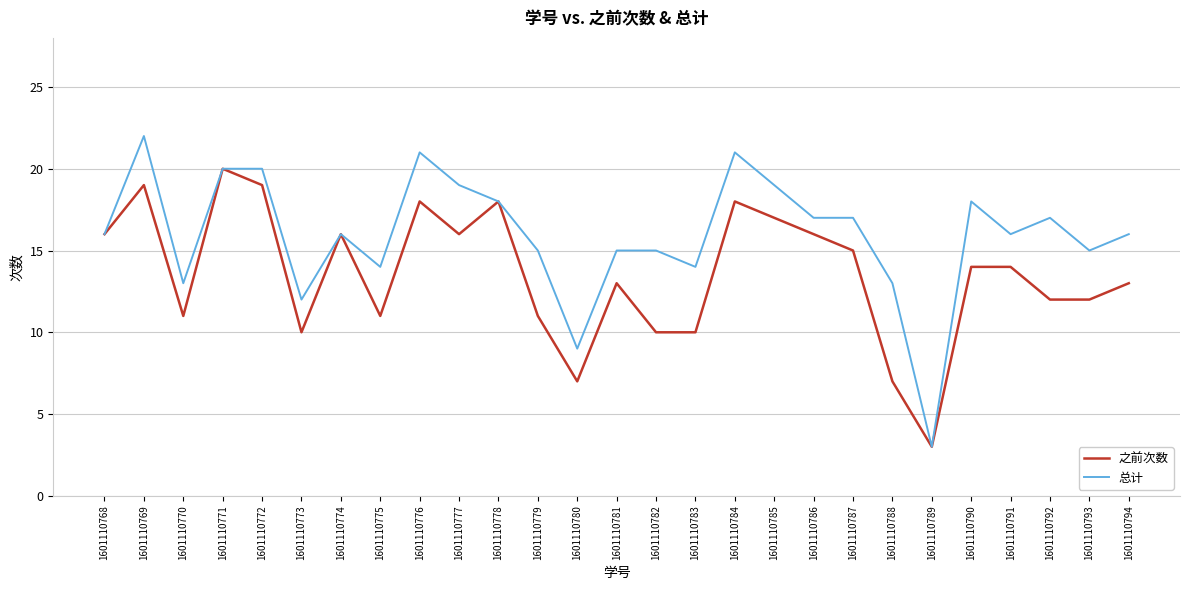

At which category does 之前次数 reach its first local valley?

1601110770